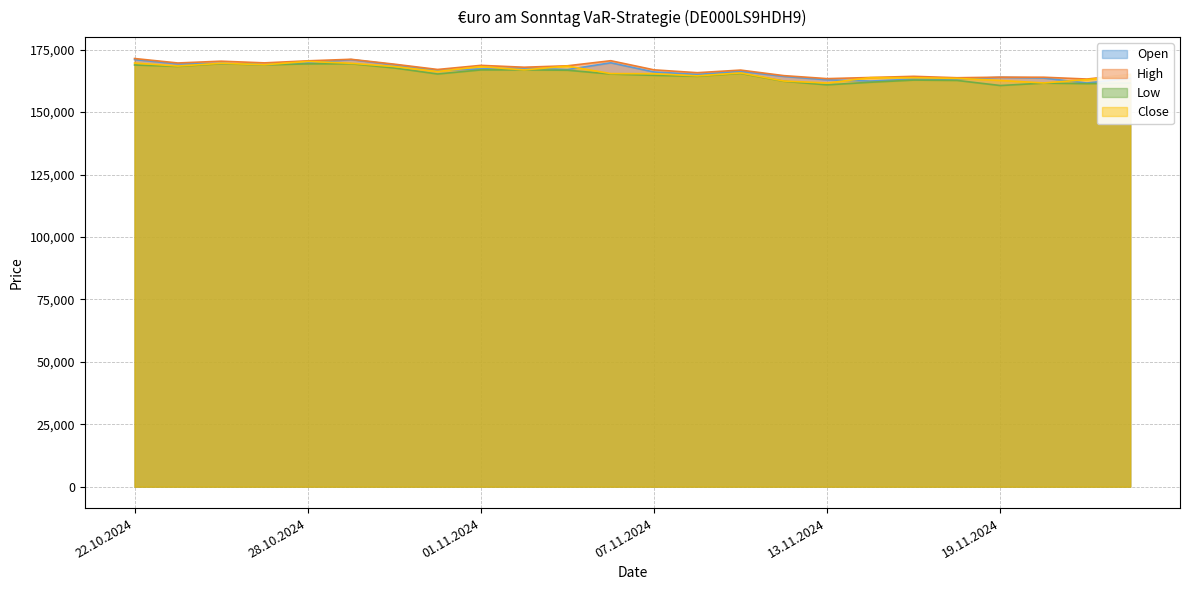

Reading left to right, transcribe all the data shown in this chart.

Open: 171037	169321	169520	168968	169700	171036	168958	166706	167298	167682	167030	169756	166068	165093	166332	164301	162930	162433	163219	163221	163944	163636	161650	163493
High: 171461	169672	170390	169714	170536	171148	169199	167073	168716	167970	168548	170579	166922	165779	166827	164602	163401	163860	164325	163759	163987	163966	163239	165092
Low: 168876	168305	169394	168917	169312	169372	167680	165261	166905	166898	166770	165245	164721	164350	165499	162348	160917	161958	162826	162681	160642	161609	161401	161615
Close: 169653	168443	169560	168951	170296	169556	168253	166273	168202	166912	168427	165427	165376	164514	165679	162446	161651	163796	163769	163509	162680	161678	163004	164813